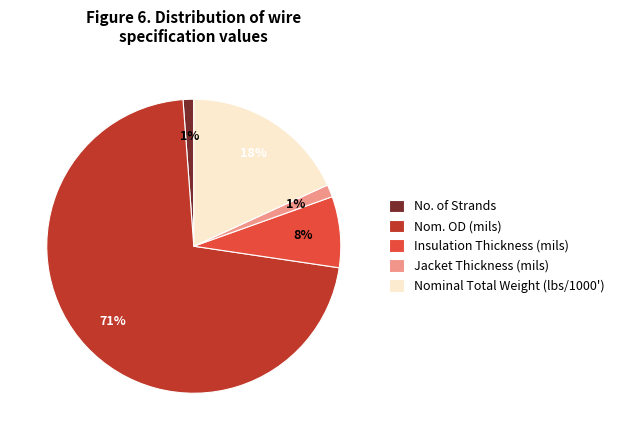

To the nearest percent, what is the combined percentage of Jacket Thickness (mils) and Nom. OD (mils)?

73%